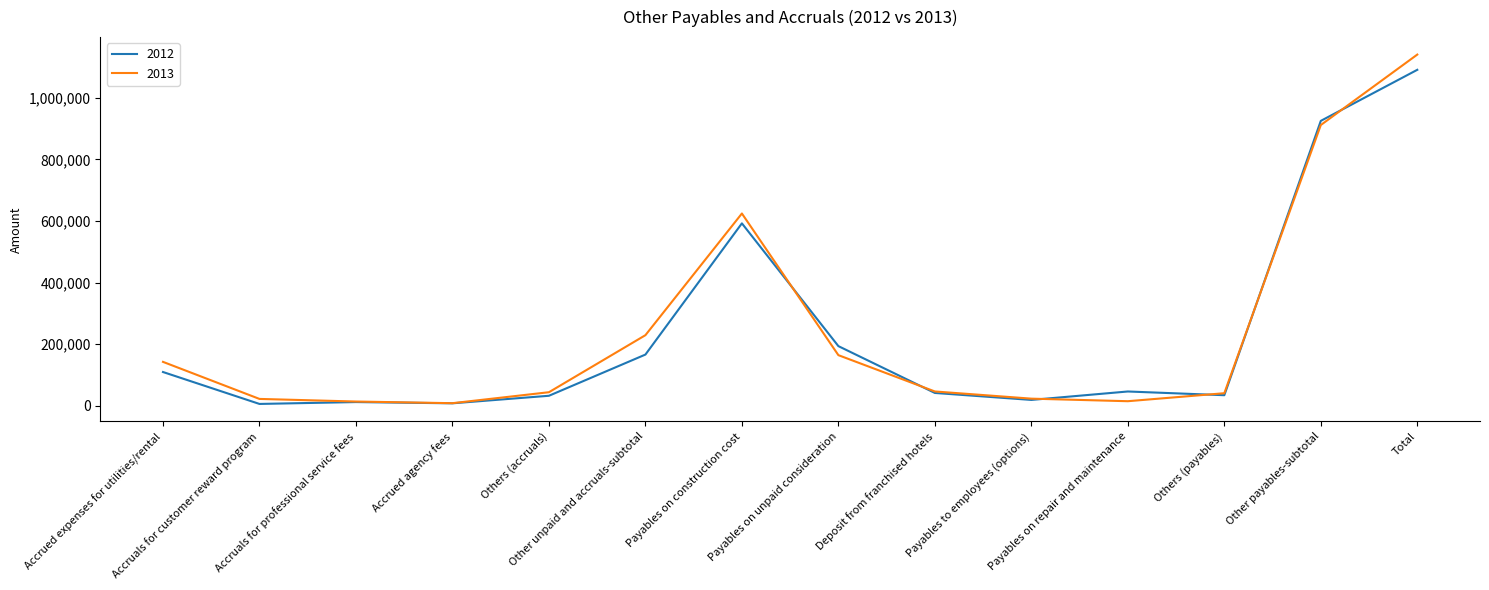

What is the maximum value shown in the chart?

1140523